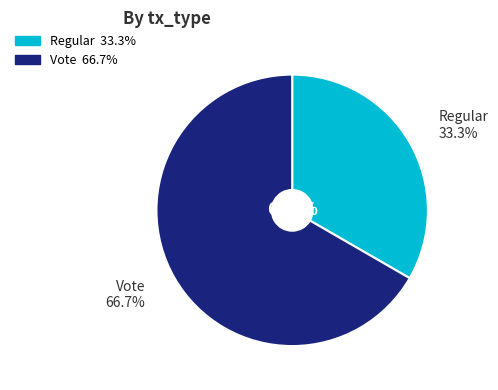

Is there any slice that represents more than half of the pie?

Yes